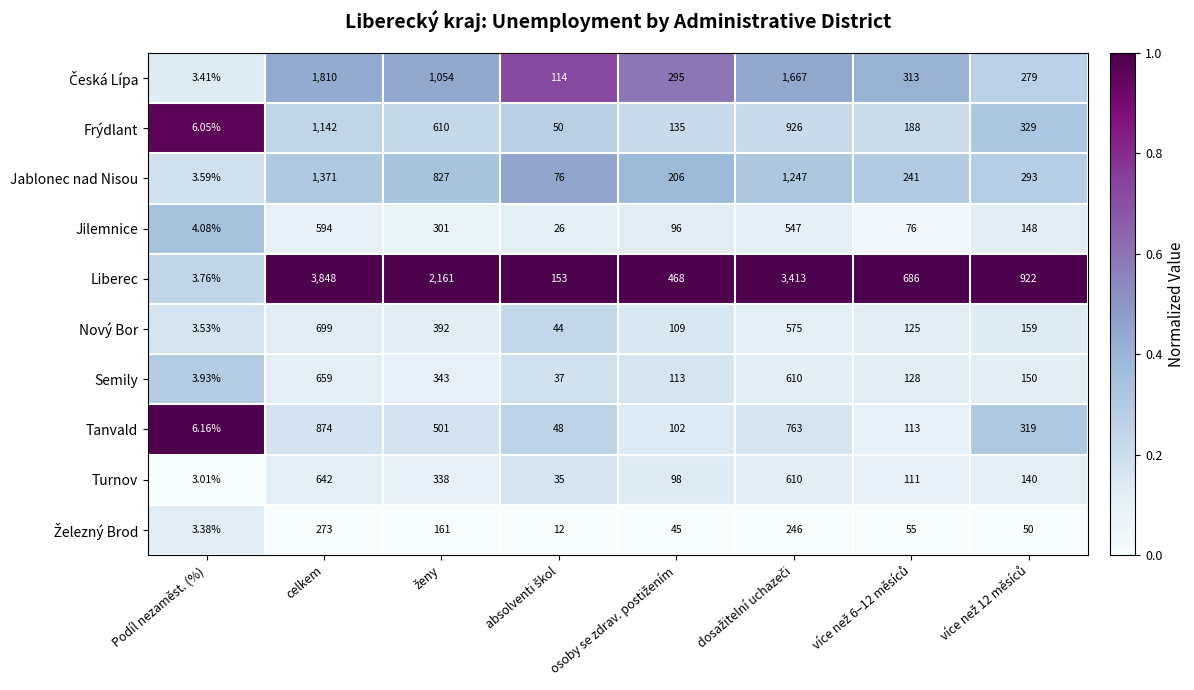

At which category is the sum across all series the highest?

celkem